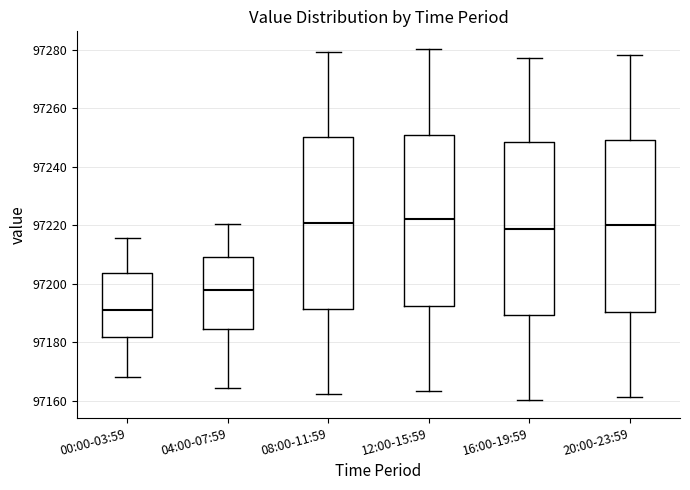

Reading left to right, read every box against the y-axis: the position of its median line, the range the box covers, and the ends of its whiskers. The values are not printed on the chart, so give them approximately, as read against the axis.

00:00-03:59: median 97192, box 97182 to 97204, whiskers 97168 to 97216
04:00-07:59: median 97198, box 97184 to 97210, whiskers 97164 to 97220
08:00-11:59: median 97220, box 97192 to 97250, whiskers 97162 to 97280
12:00-15:59: median 97222, box 97192 to 97252, whiskers 97164 to 97280
16:00-19:59: median 97218, box 97190 to 97248, whiskers 97160 to 97278
20:00-23:59: median 97220, box 97190 to 97250, whiskers 97162 to 97278